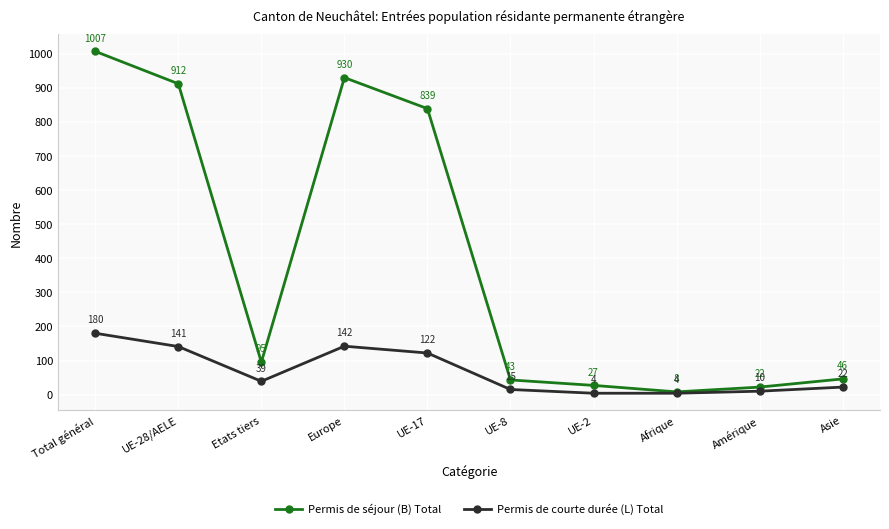

What is the difference between the maximum and minimum values in the Permis de courte durée (L) Total series?

176